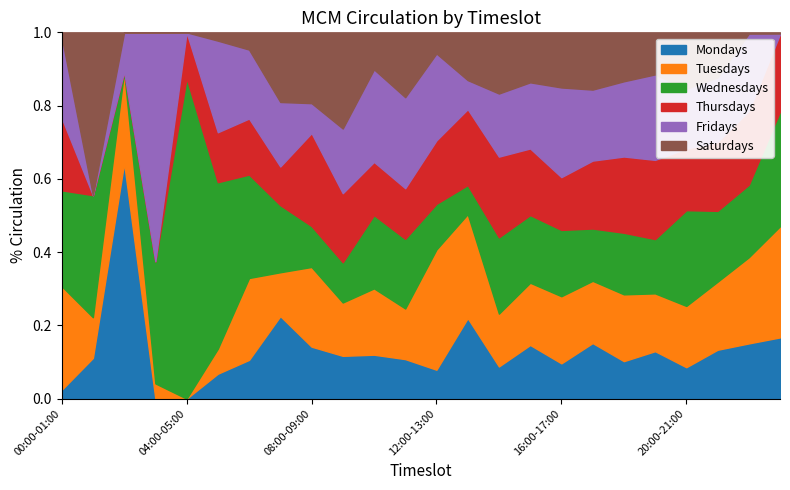

What is the total value across all series at 16:00-17:00?

1.0